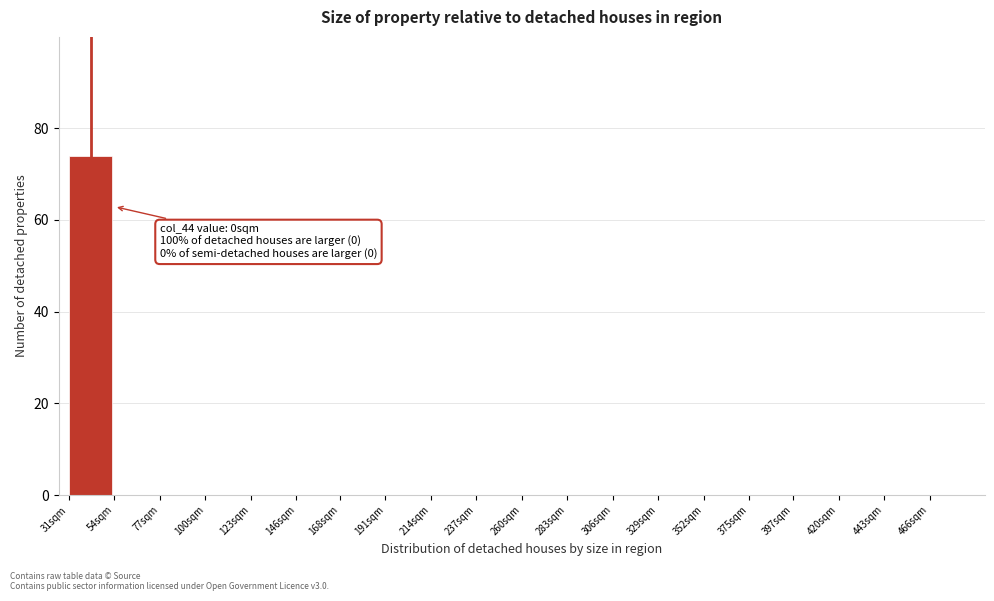

Reading right to left, transcribe all the data shown in this chart.

466sqm=0	443sqm=0	420sqm=0	397sqm=0	375sqm=0	352sqm=0	329sqm=0	306sqm=0	283sqm=0	260sqm=0	237sqm=0	214sqm=0	191sqm=0	168sqm=0	146sqm=0	123sqm=0	100sqm=0	77sqm=0	54sqm=0	31sqm=74